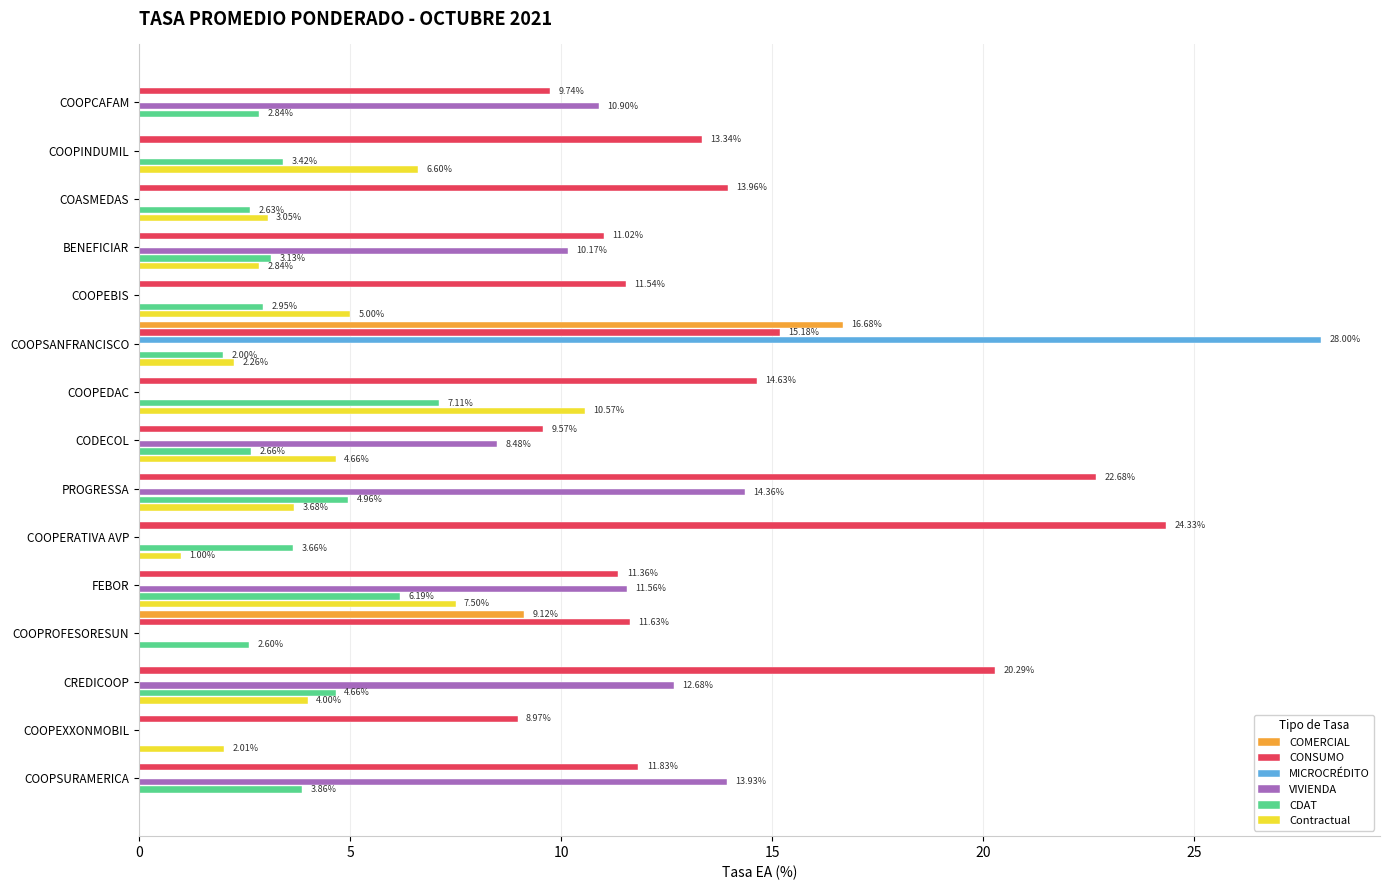

Which series has the largest range (max minus min)?

MICROCRÉDITO